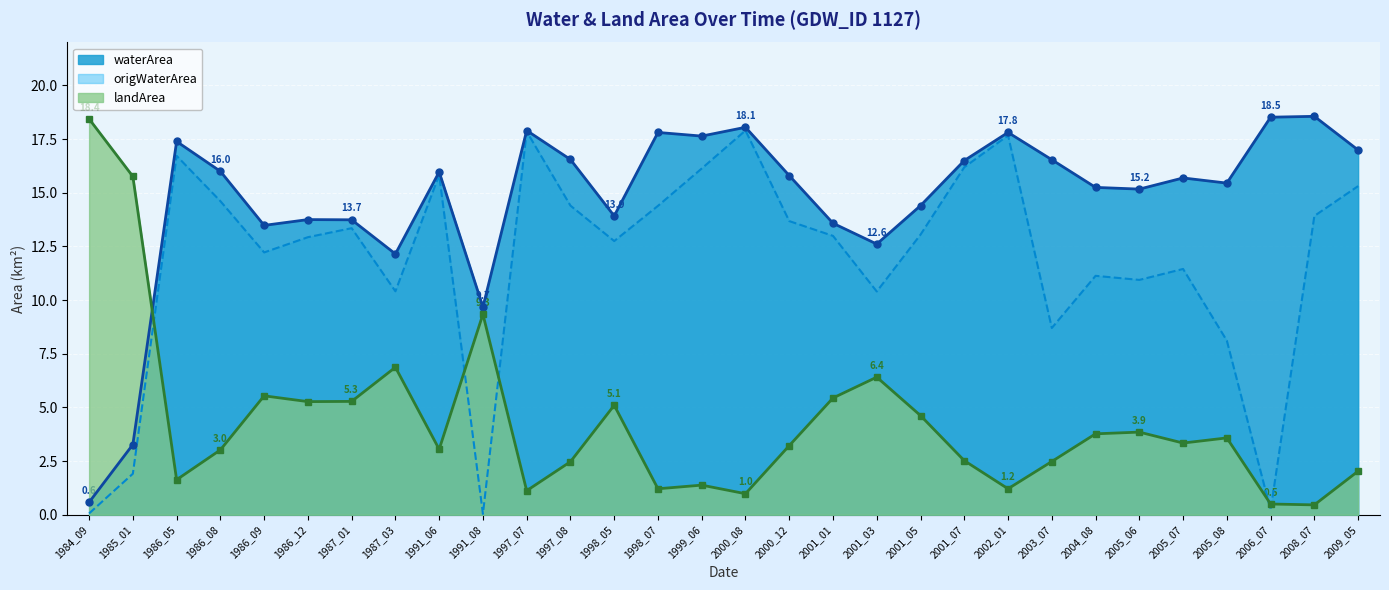

Which series changed the most between 1999_06 and 2008_07?

origWaterArea